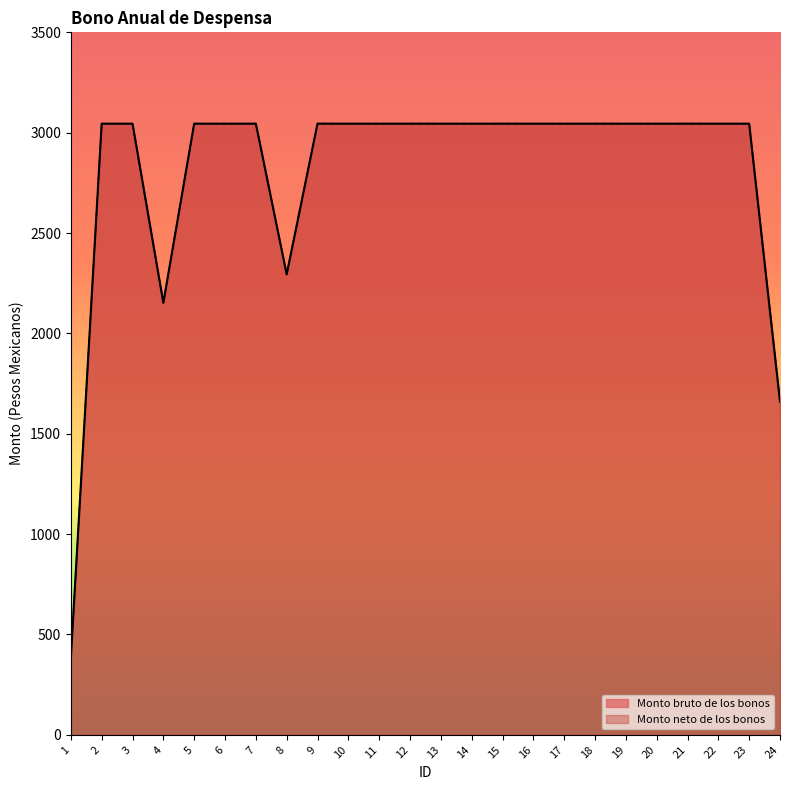

How many interior local valleys does the Monto bruto de los bonos series have?

2